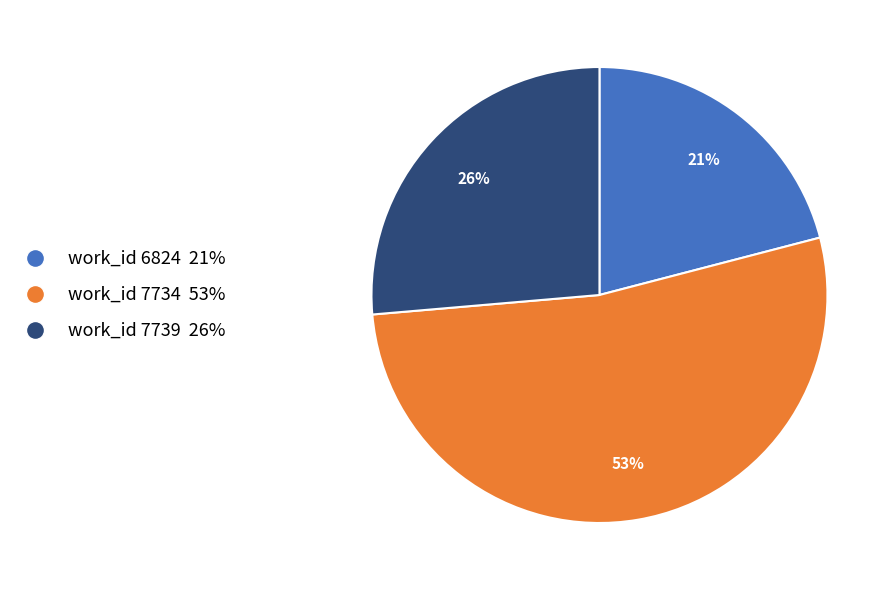

How many slices are in this pie chart?

3